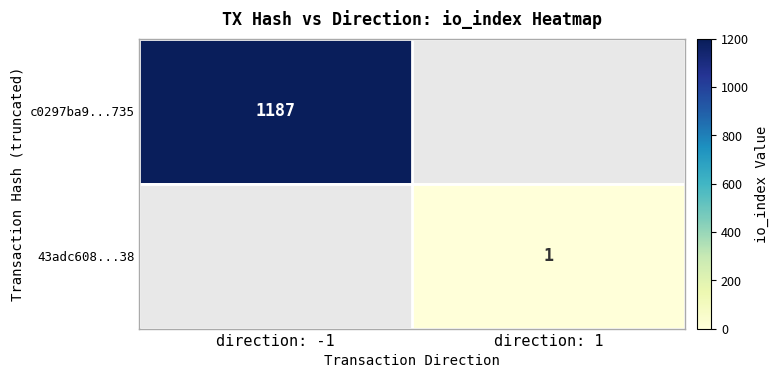

At which category does the chart reach its minimum across all series?

direction: 1